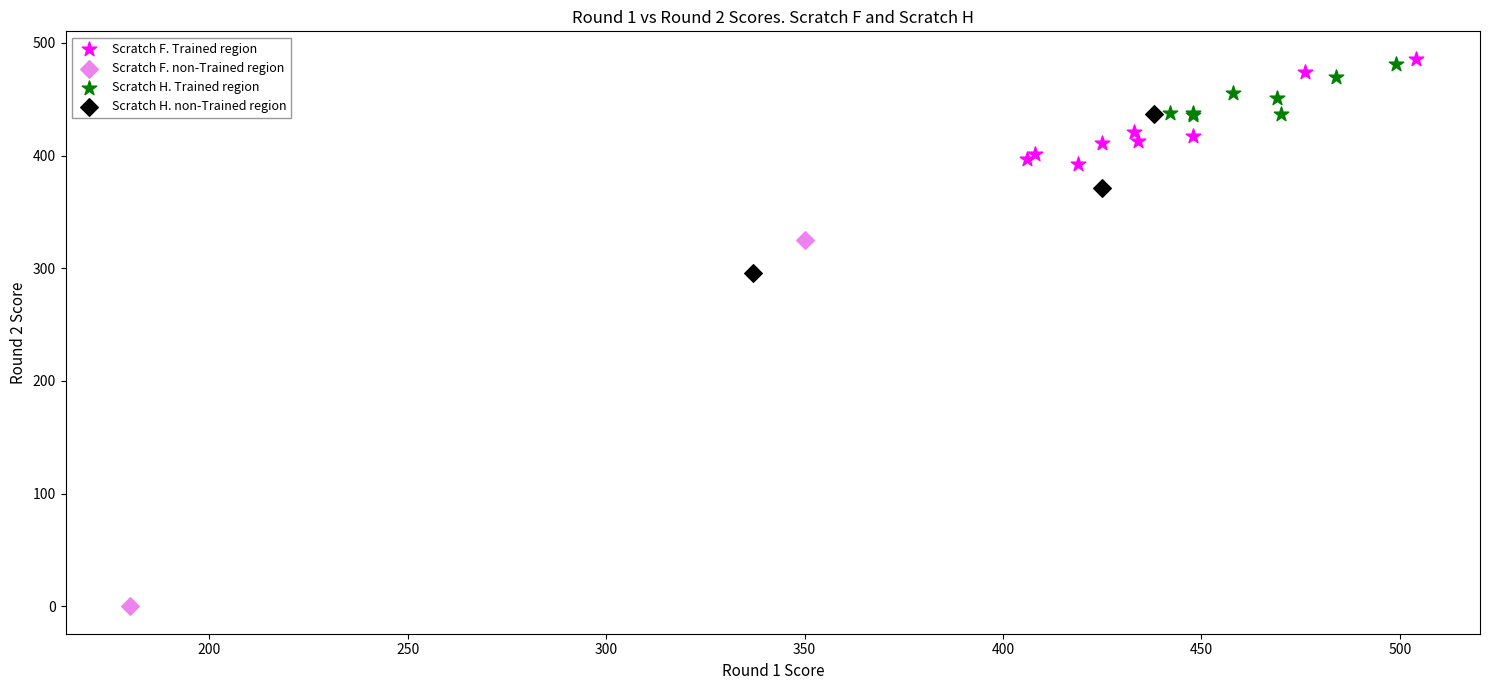

Which series reaches the maximum Y coordinate?

Scratch F. Trained region